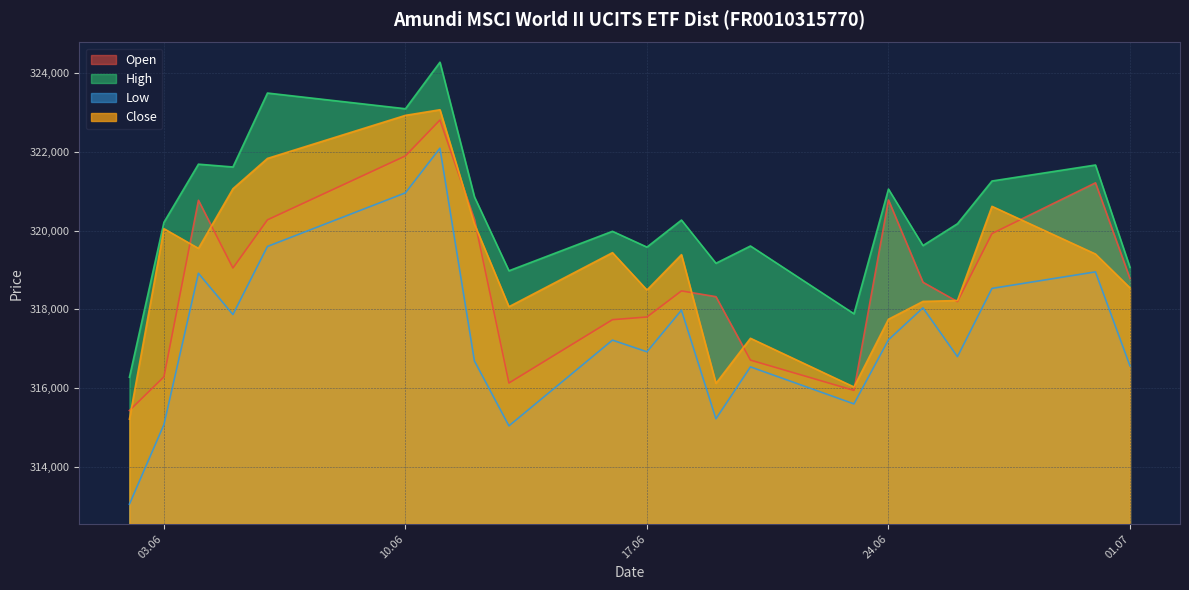

True or false: Close has a value of 319547 at 04.06.2025.

True